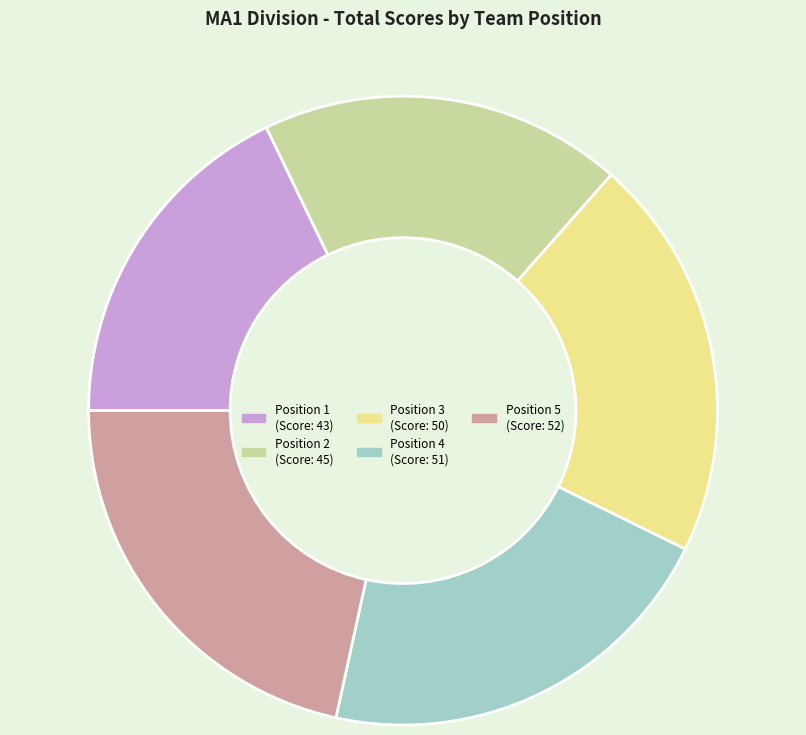

Is there a majority slice in this chart?

No